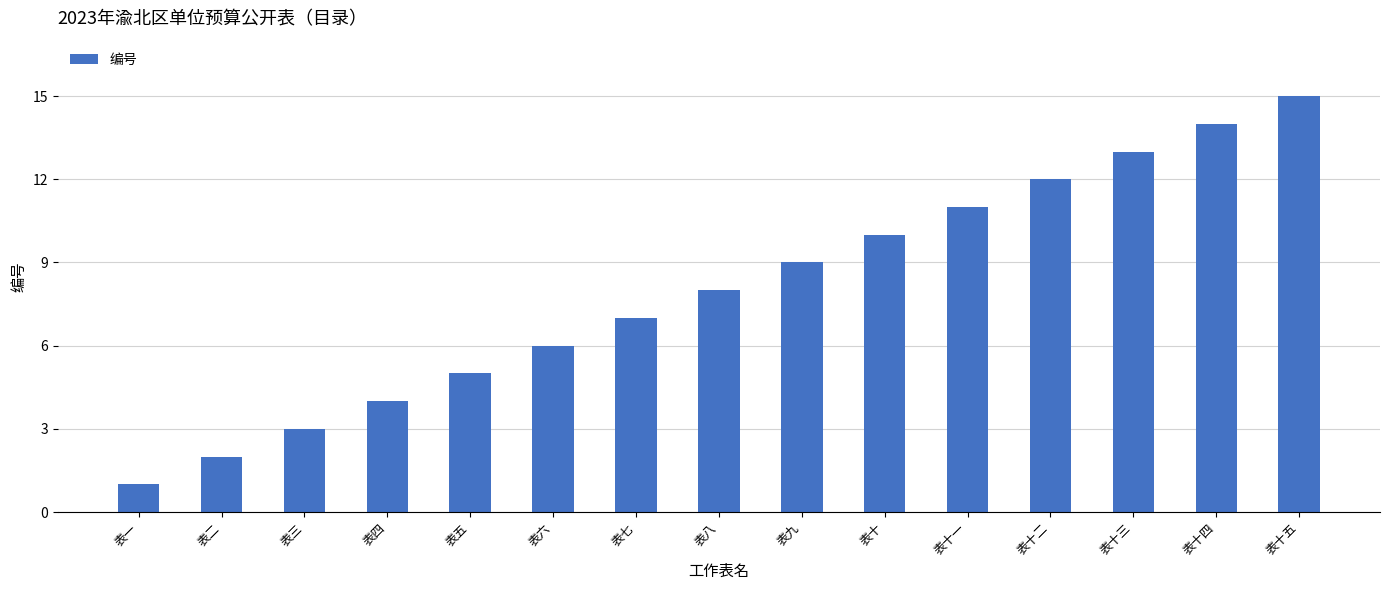

List the labels in order of value, smallest first.

表一, 表二, 表三, 表四, 表五, 表六, 表七, 表八, 表九, 表十, 表十一, 表十二, 表十三, 表十四, 表十五